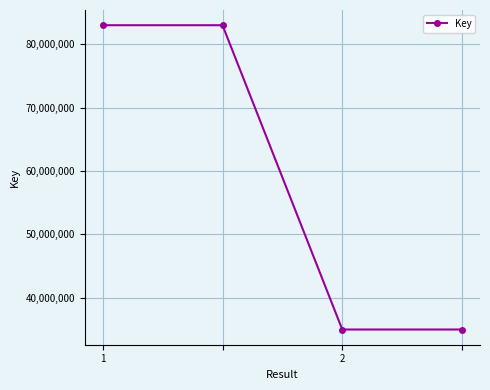

What is the minimum value shown in the chart?

34965285